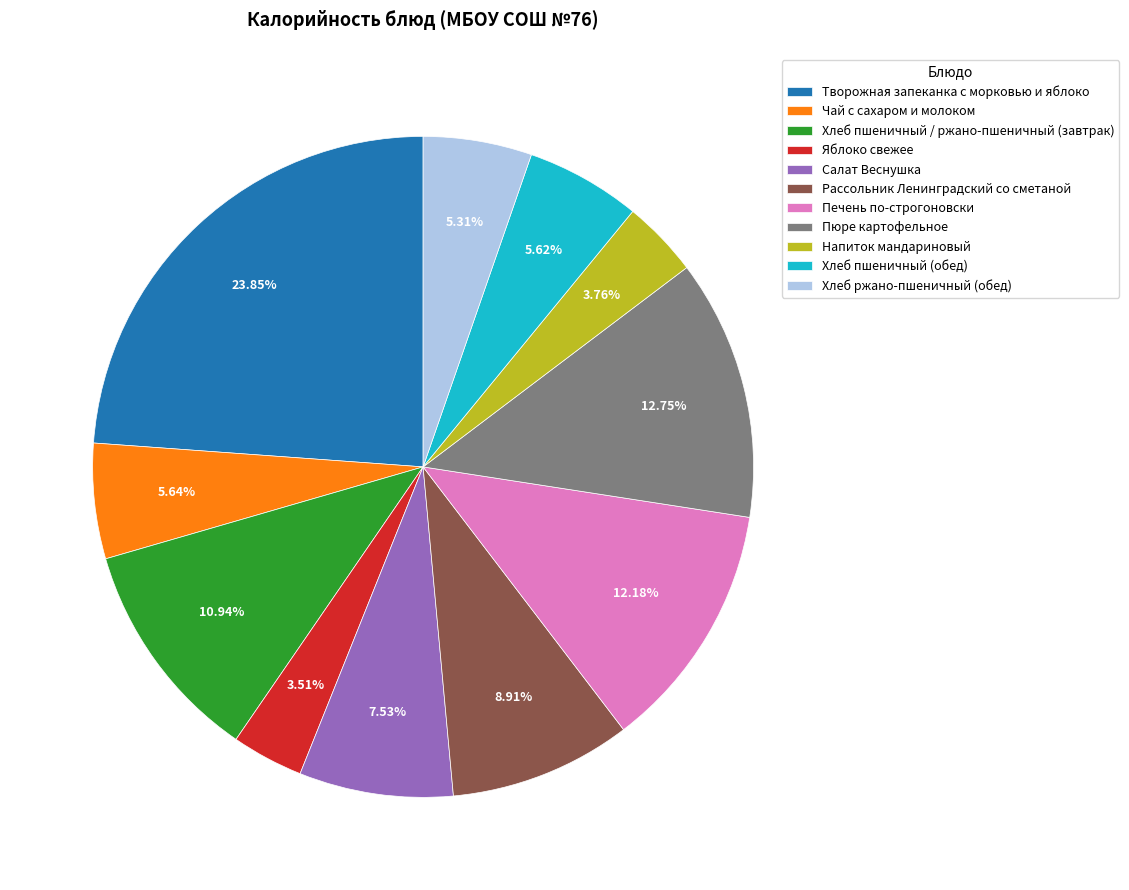

Does Чай с сахаром и молоком account for over 50% of the chart?

No